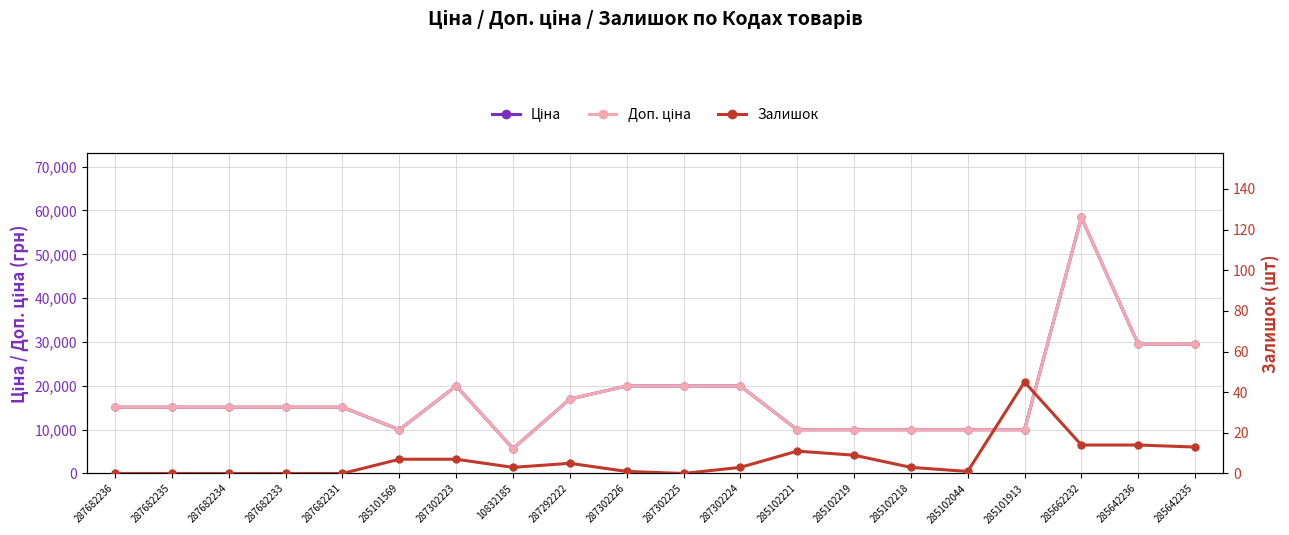

How many values in the Ціна series exceed 15120?

8